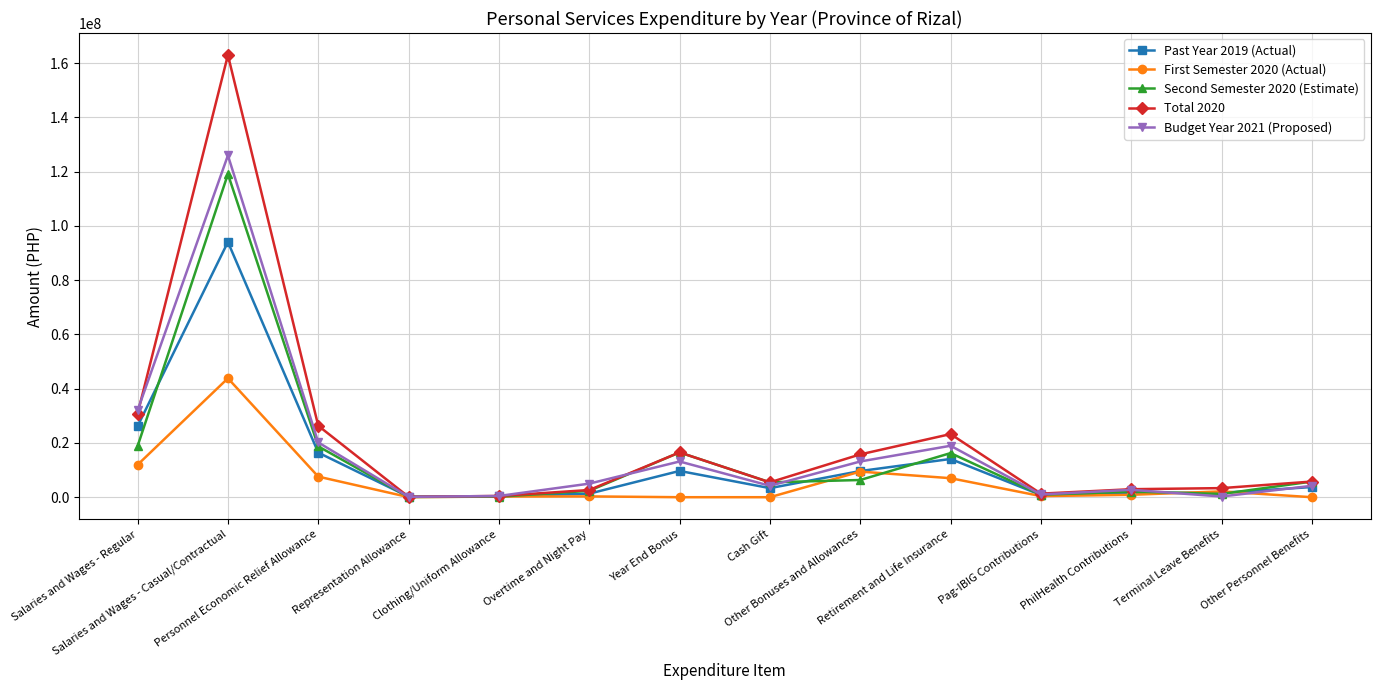

How many distinct data groups are displayed?

5